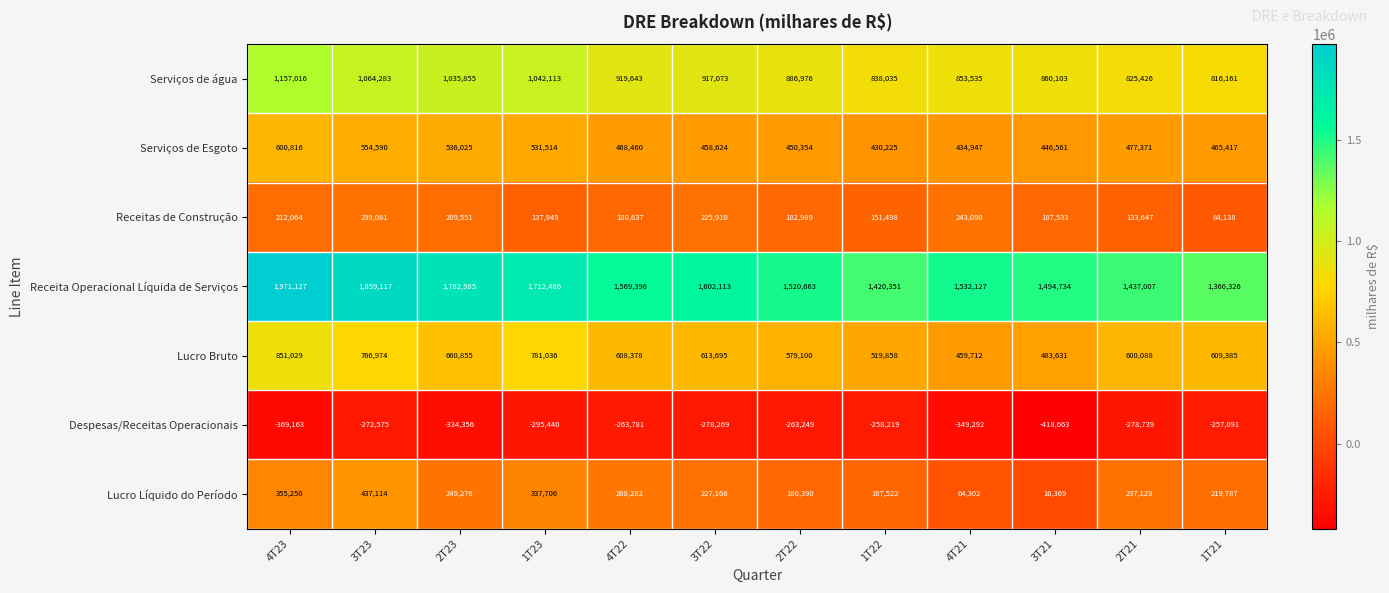

What is the spread (max minus min) of values at 1T22?

1678570